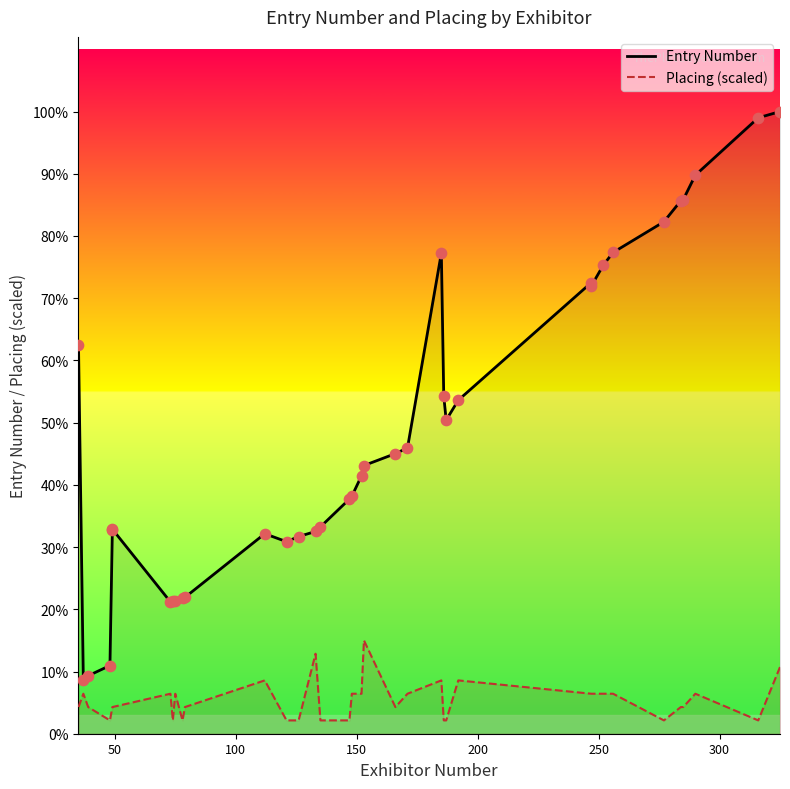

Is the value of Placing (scaled) at 12 greater than the value of Entry Number at 9?

No